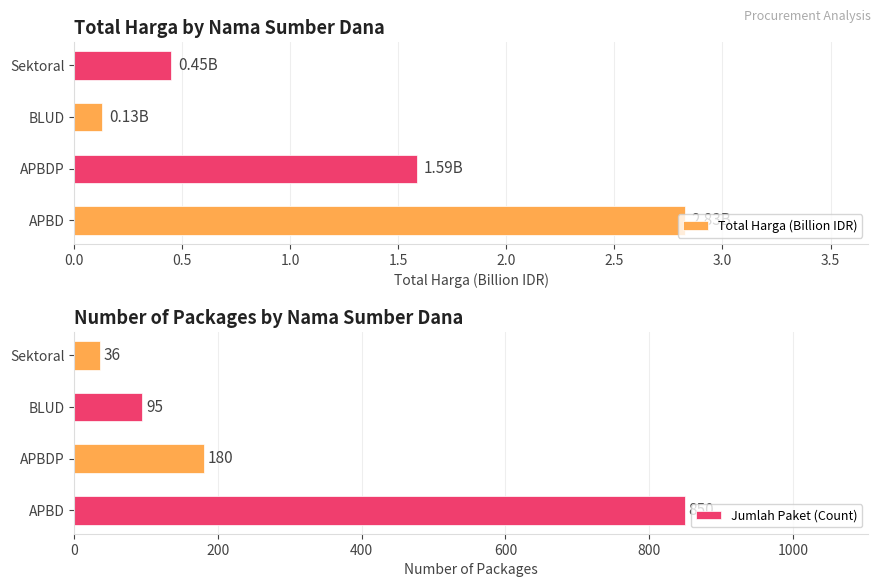

Rank the categories by Total Harga (Billion IDR) value from lowest to highest.

BLUD, Sektoral, APBDP, APBD